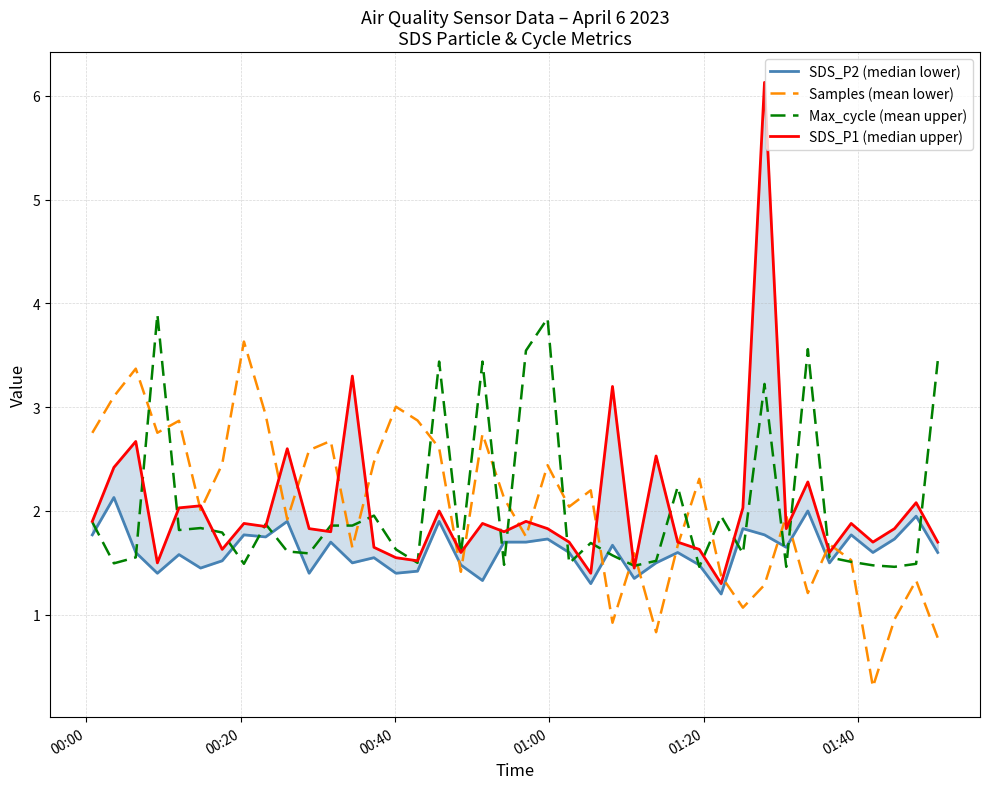

Reading left to right, list all the values displayed in this chart.

SDS_P2 (median lower): 1.8	2.1	1.6	1.4	1.6	1.4	1.5	1.8	1.8	1.9	1.4	1.7	1.5	1.6	1.4	1.4	1.9	1.5	1.3	1.7	1.7	1.7	1.6	1.3	1.7	1.4	1.5	1.6	1.5	1.2	1.8	1.8	1.6	2.0	1.5	1.8	1.6	1.7	1.9	1.6
Samples (mean lower): 2.8	3.1	3.4	2.8	2.9	2.0	2.5	3.6	2.9	1.9	2.6	2.7	1.6	2.5	3.0	2.9	2.6	1.4	2.7	2.1	1.8	2.4	2.0	2.2	0.9	1.6	0.8	1.7	2.3	1.4	1.1	1.3	2.0	1.2	1.7	1.5	0.3	1.0	1.3	0.8
Max_cycle (mean upper): 1.9	1.5	1.6	3.9	1.8	1.8	1.8	1.5	1.9	1.6	1.6	1.9	1.9	2.0	1.6	1.5	3.4	1.6	3.4	1.5	3.5	3.9	1.5	1.7	1.6	1.5	1.5	2.2	1.5	2.0	1.6	3.2	1.5	3.6	1.6	1.5	1.5	1.5	1.5	3.4
SDS_P1 (median upper): 1.9	2.4	2.7	1.5	2.0	2.0	1.6	1.9	1.9	2.6	1.8	1.8	3.3	1.6	1.6	1.5	2.0	1.6	1.9	1.8	1.9	1.8	1.7	1.4	3.2	1.4	2.5	1.7	1.6	1.3	2.0	6.1	1.8	2.3	1.6	1.9	1.7	1.8	2.1	1.7